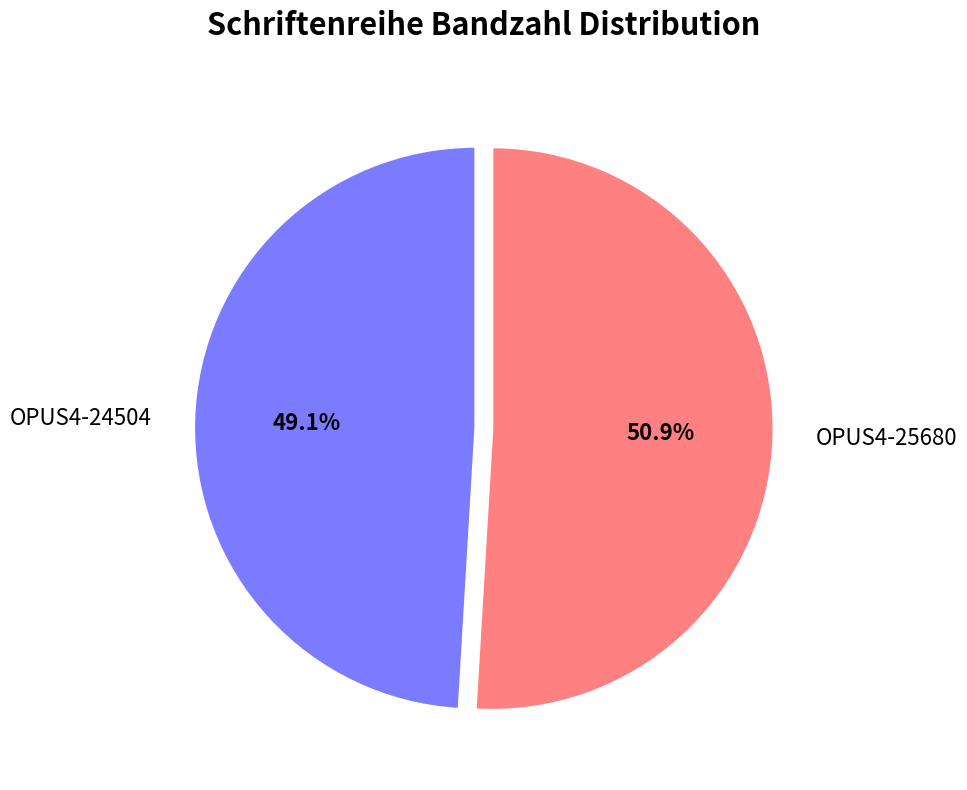

To the nearest percent, what is the difference between the OPUS4-24504 and OPUS4-25680 slice percentages?

2%